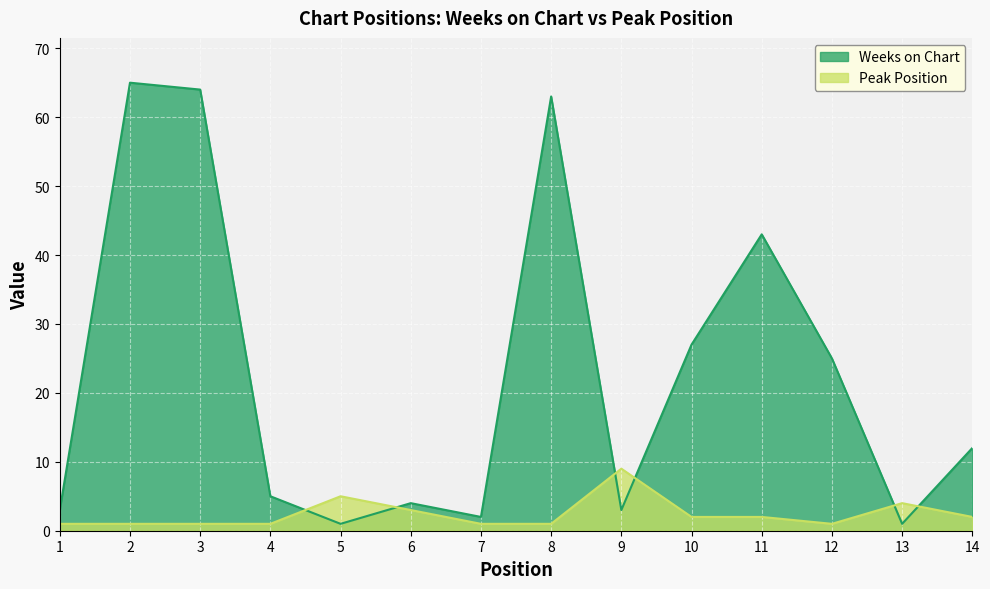

Rank the series by their maximum value, from lowest to highest.

Peak Position, Weeks on Chart